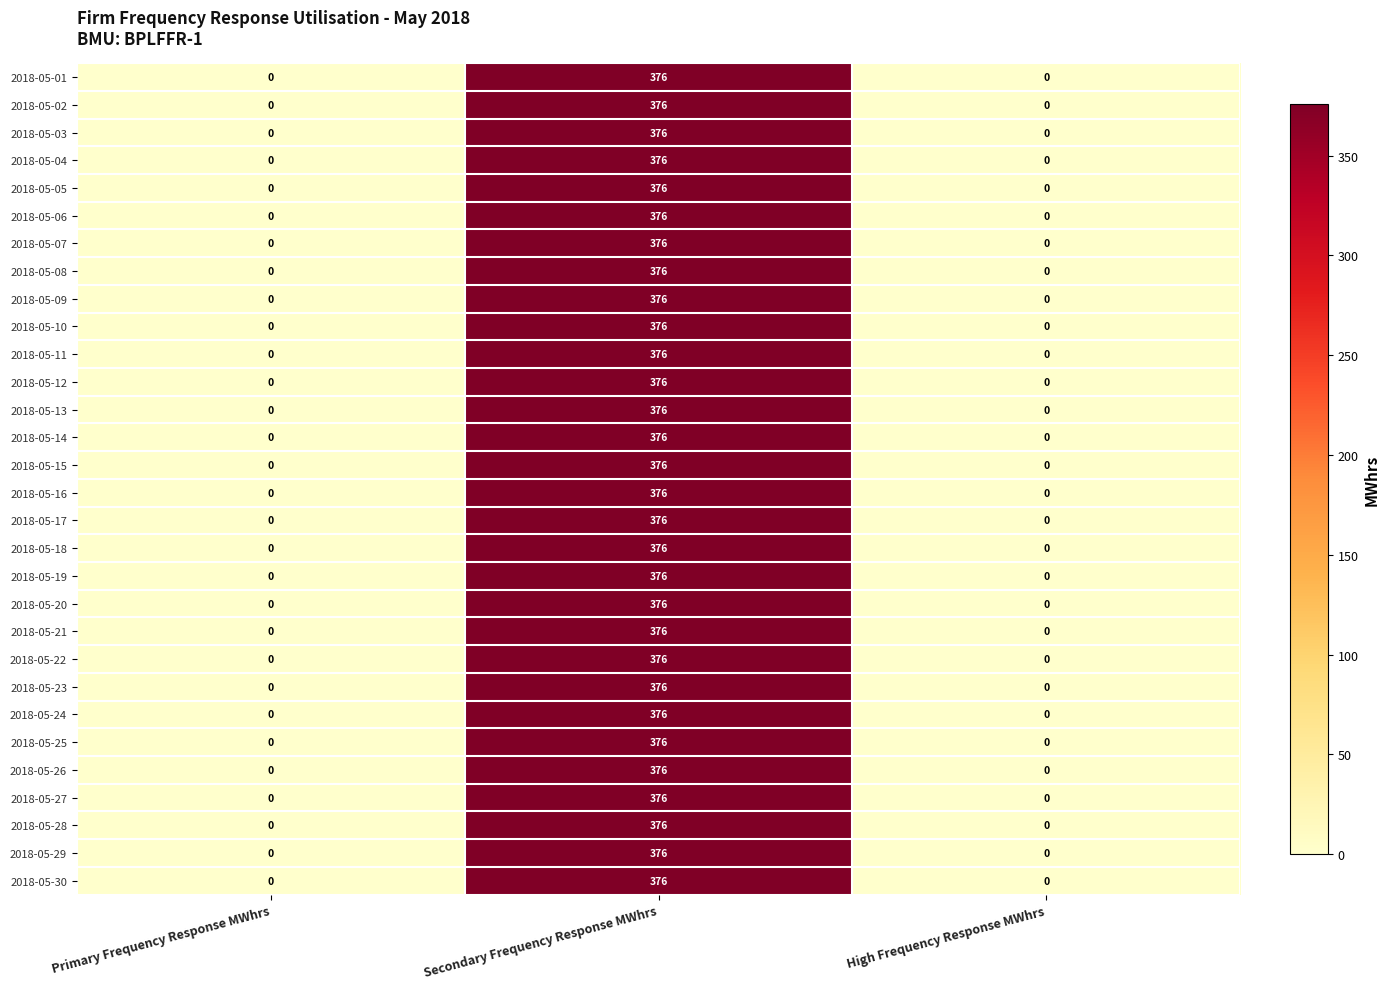

What is the sum of all 2018-05-01 values?

376